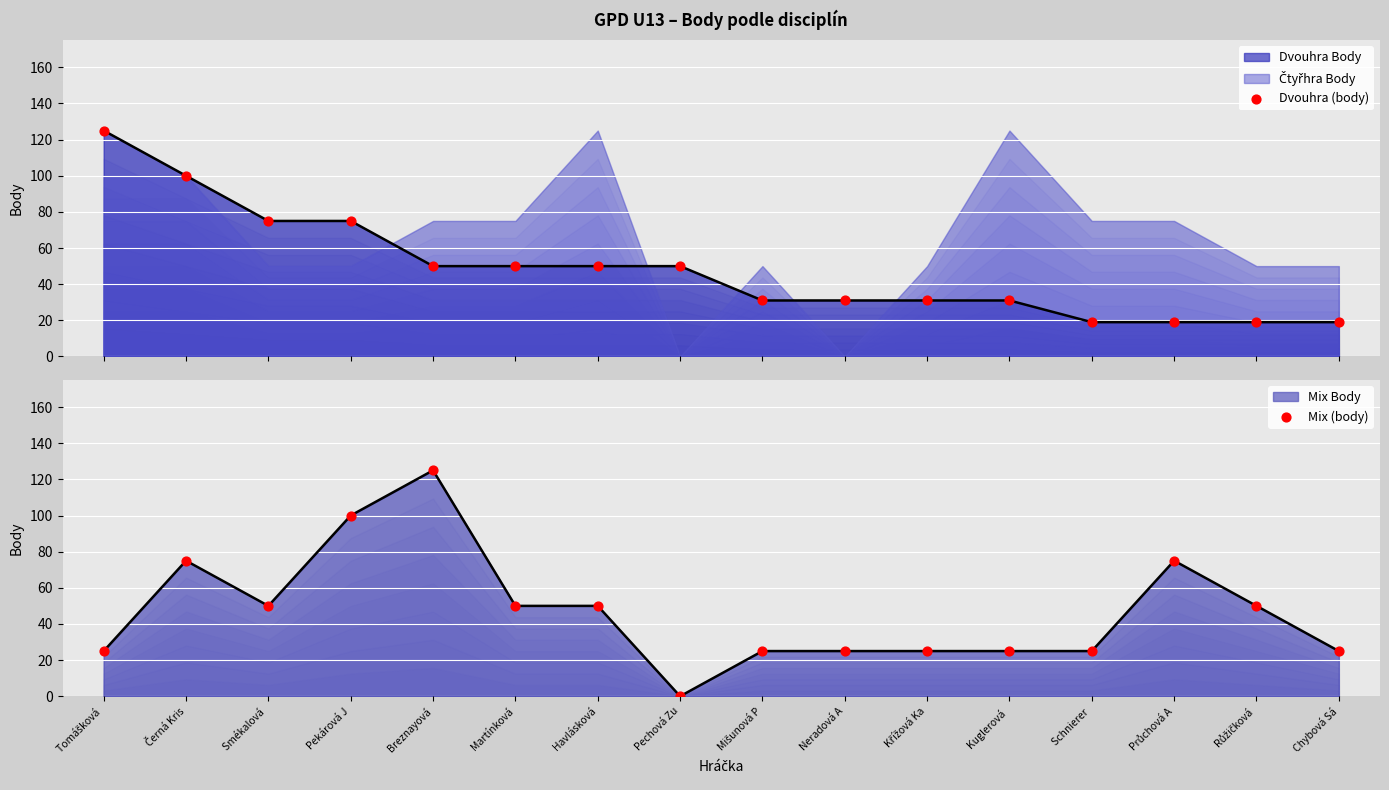

Which series has the largest total across all categories?

Dvouhra (body)